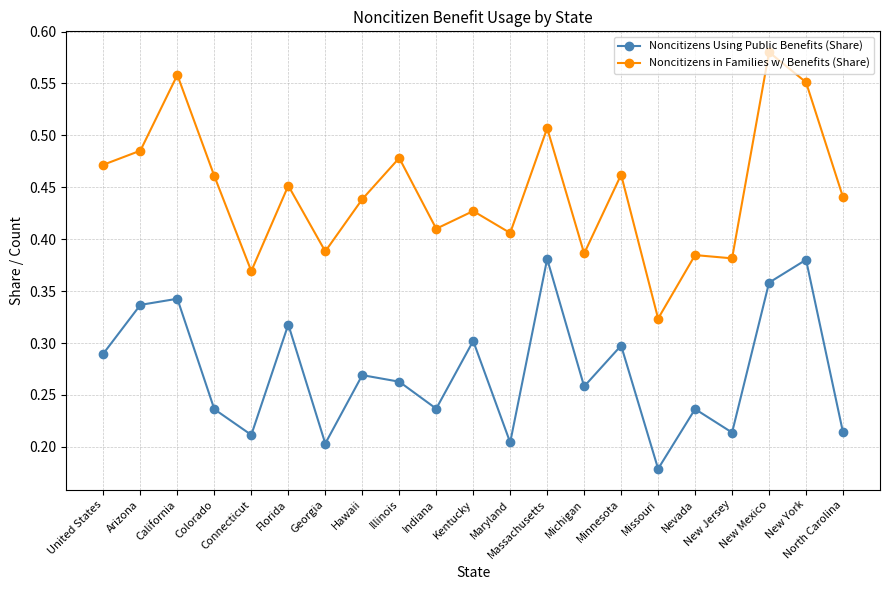

What are all the series names shown in the legend?

Noncitizens Using Public Benefits (Share), Noncitizens in Families w/ Benefits (Share)